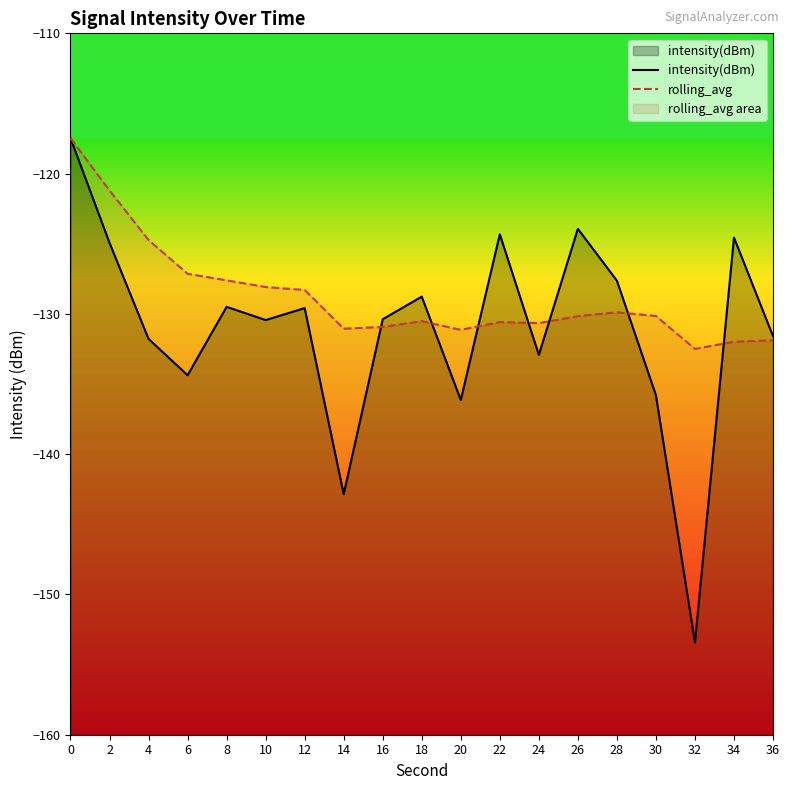

Rank the series by their maximum value, from lowest to highest.

intensity(dBm), rolling_avg